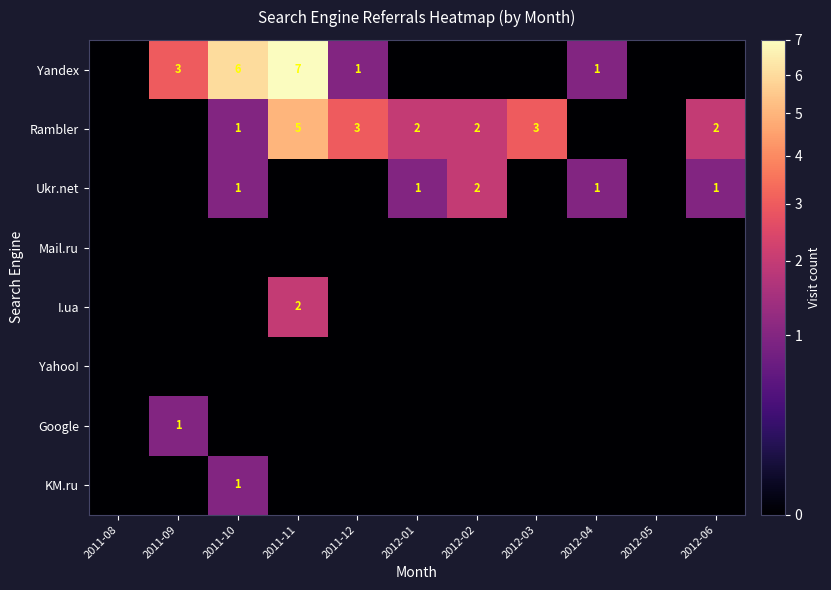

The Yandex series shows 6 at 2011-10. True or false?

True